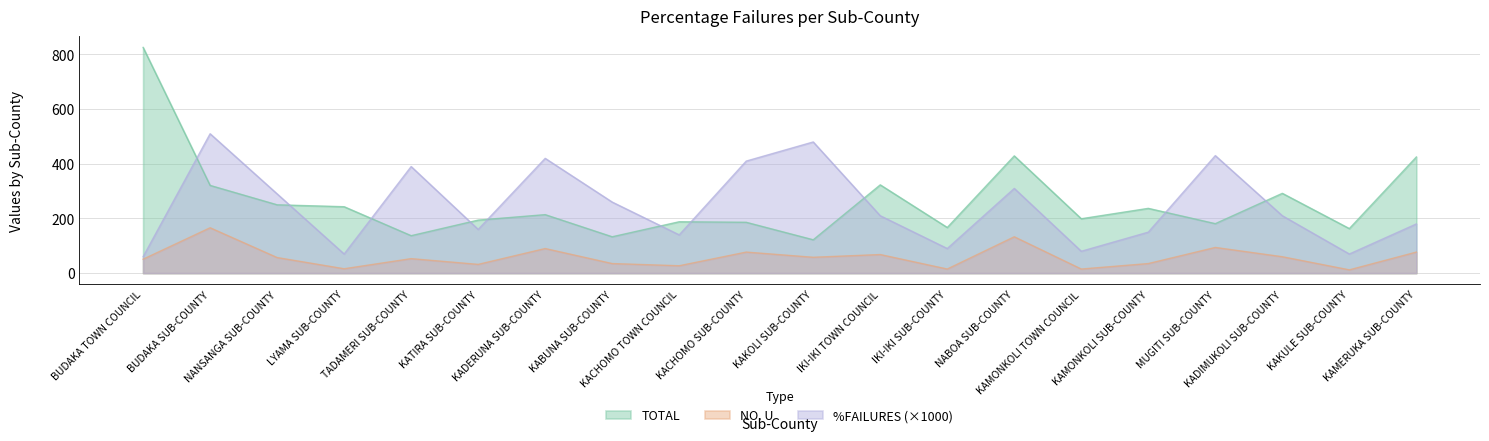

True or false: NO. U and %FAILURES cross at least once.

False